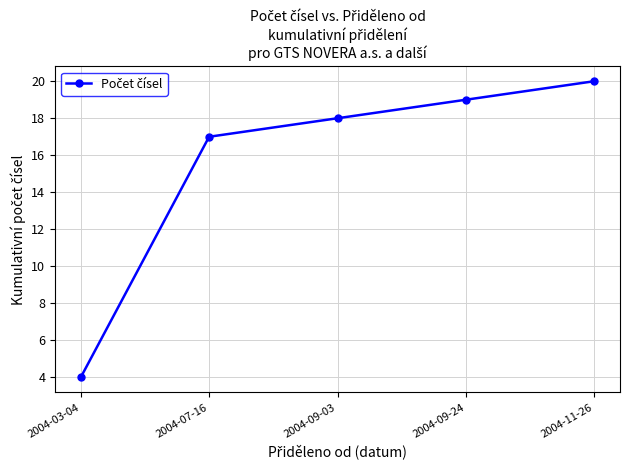

Reading right to left, extract all data points from this chart.

20	19	18	17	4